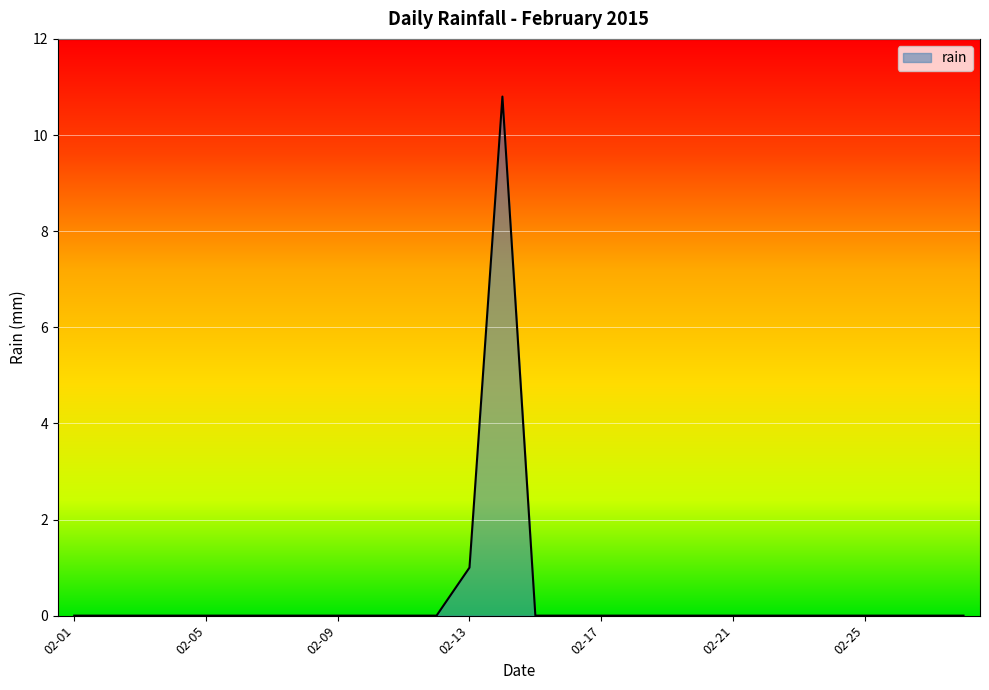

What position from the right is 13?

15